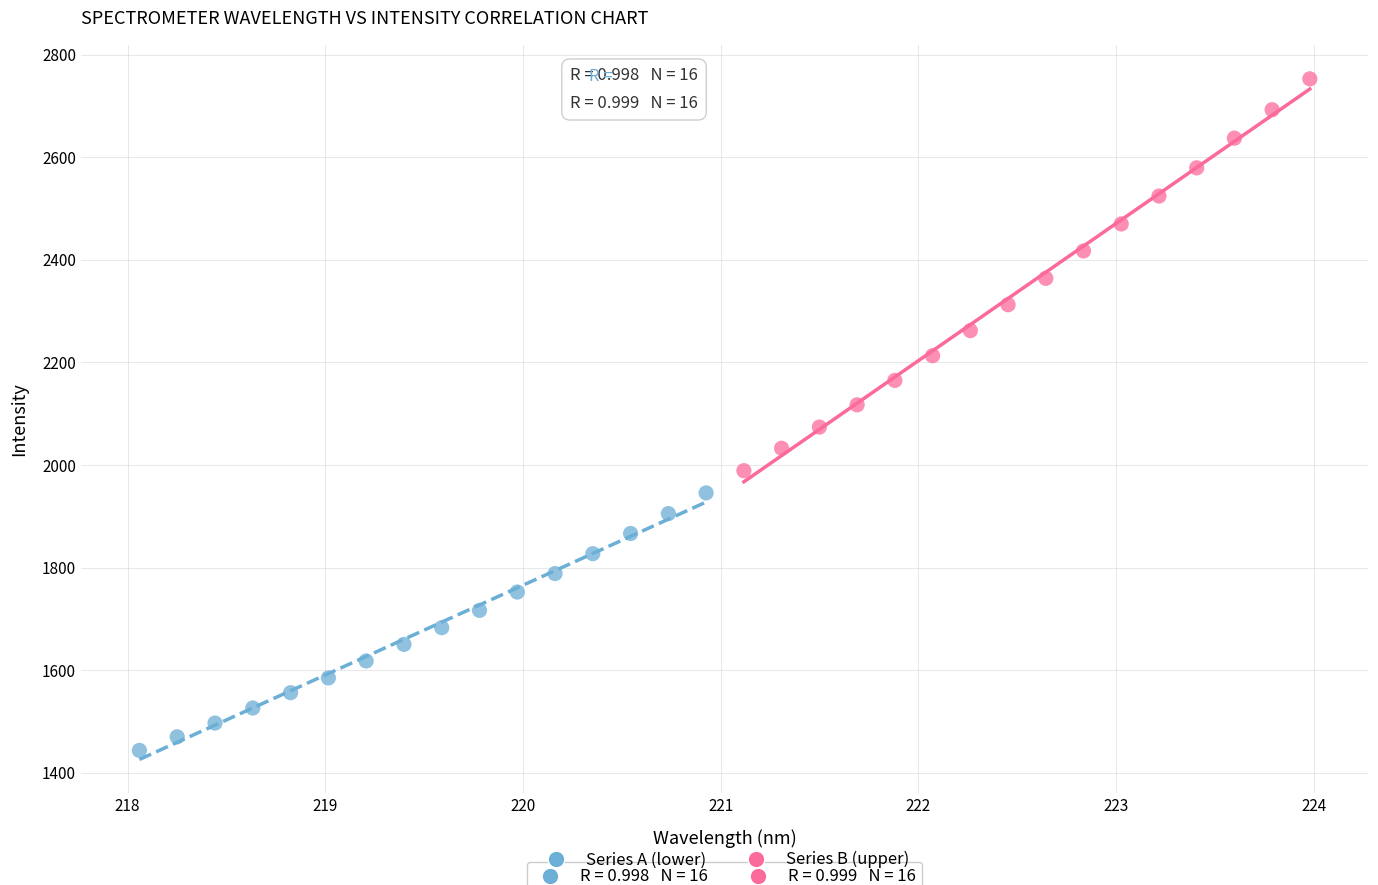

Which series contains the lowest Y value?

Series A (lower)